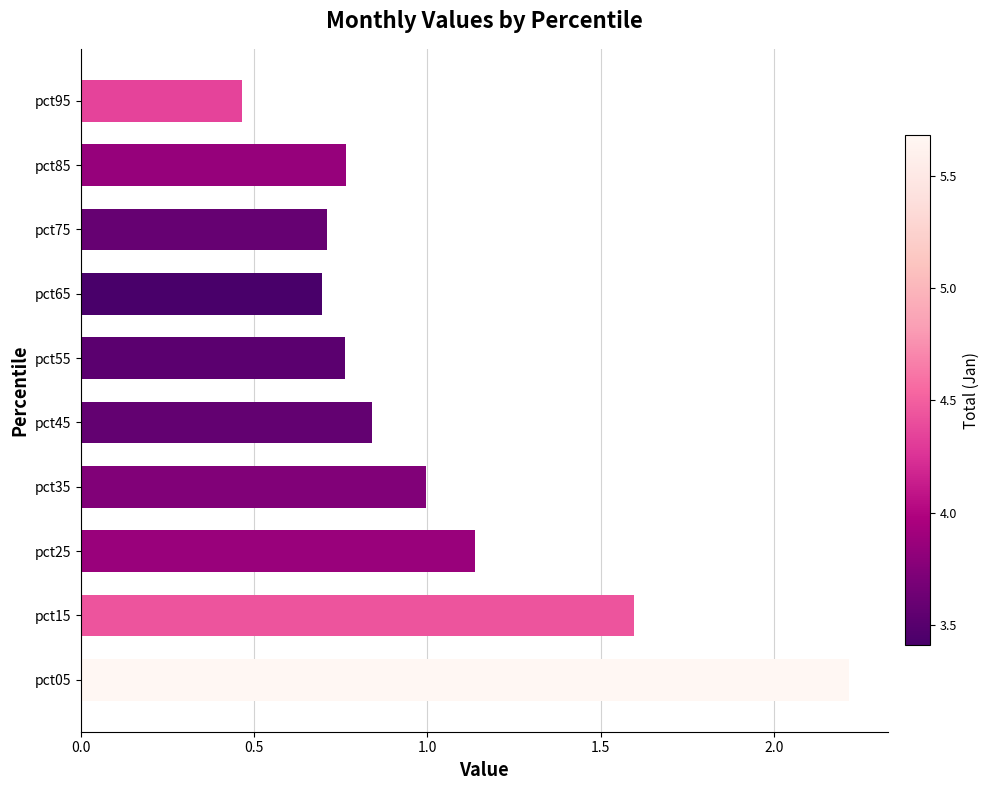

What is the difference between the values at pct05 and pct65?

1.5